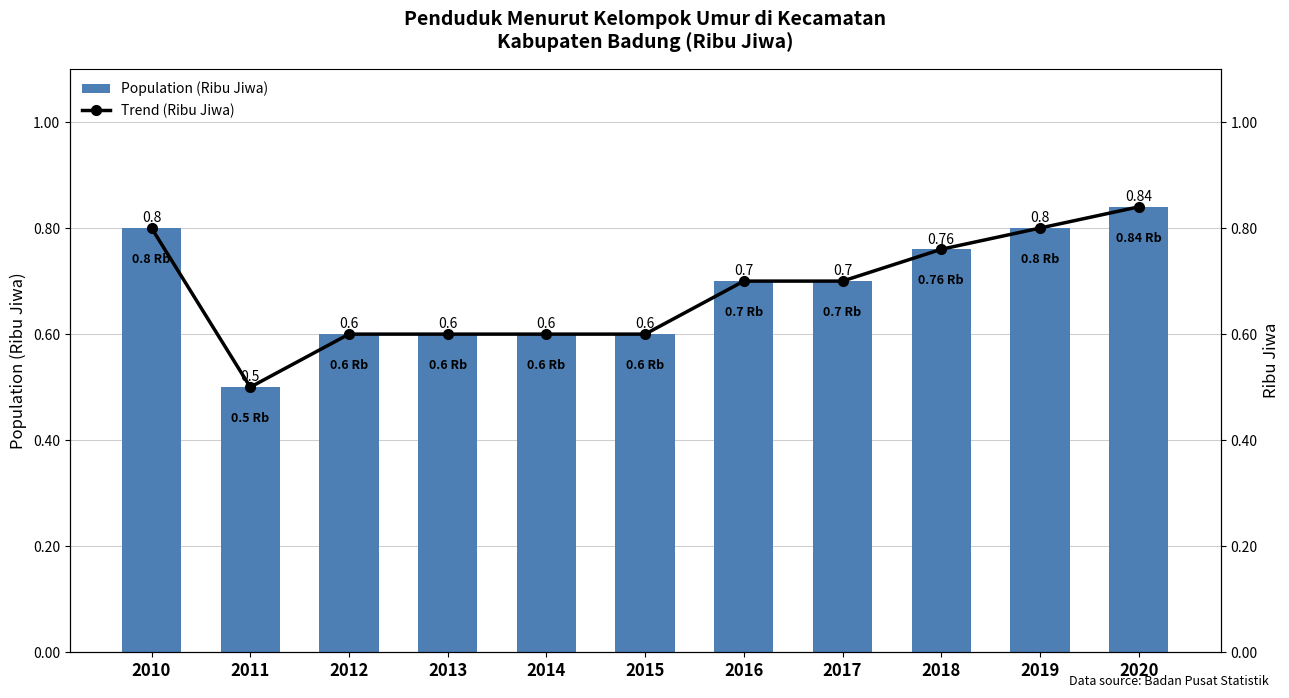

What is the approximate value of Population (Ribu Jiwa) at 2014?

0.6